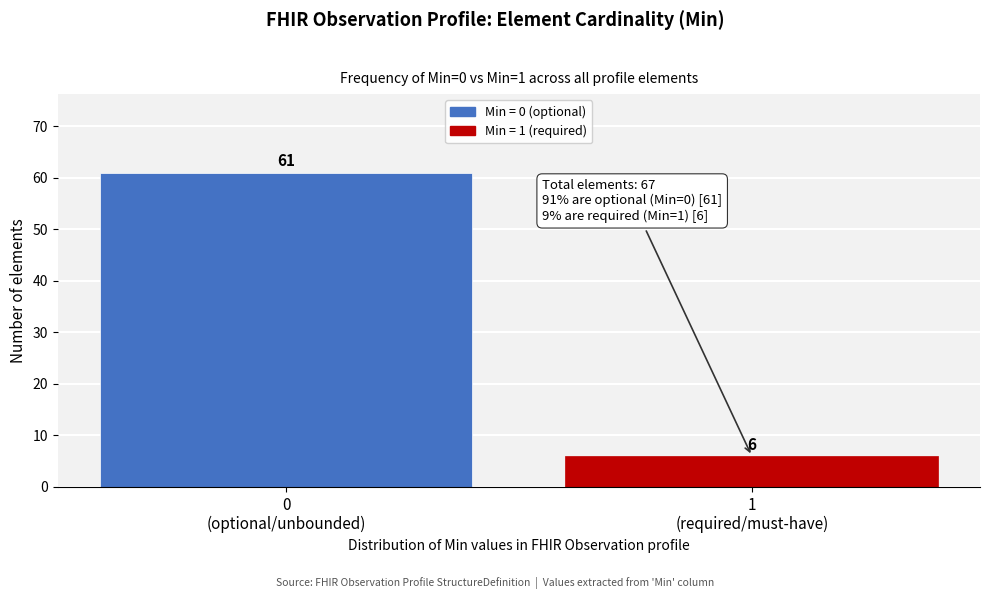

Reading left to right, transcribe all the data shown in this chart.

61	6